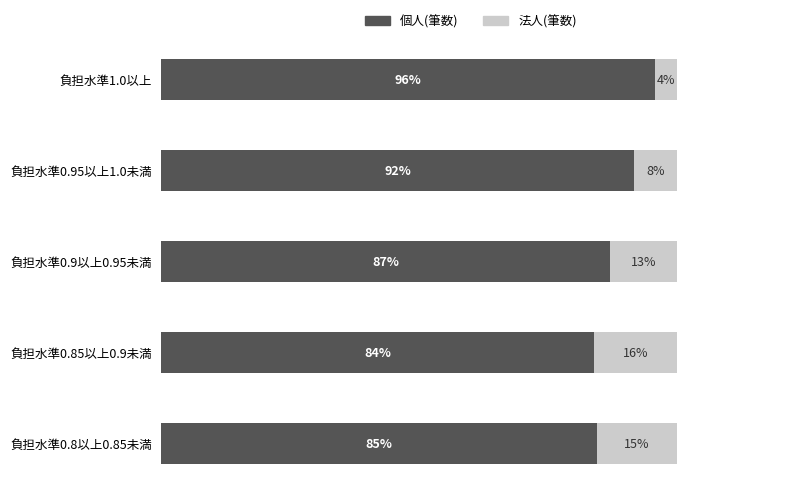

Rank the categories by 個人(筆数) value from highest to lowest.

負担水準1.0以上, 負担水準0.95以上1.0未満, 負担水準0.9以上0.95未満, 負担水準0.8以上0.85未満, 負担水準0.85以上0.9未満